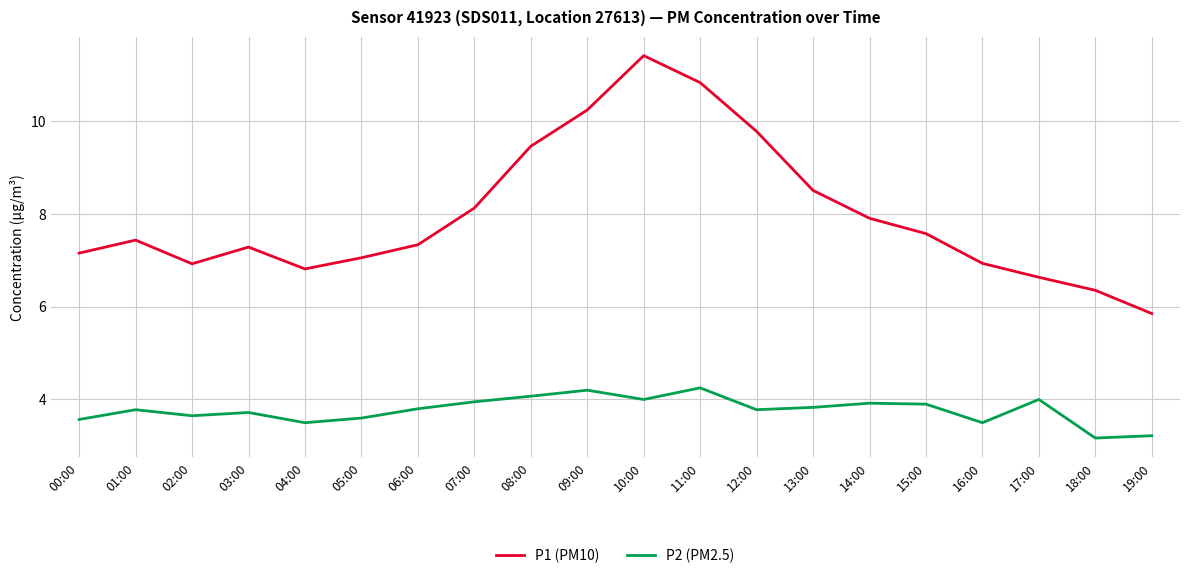

What position from the left is 14:00?

15